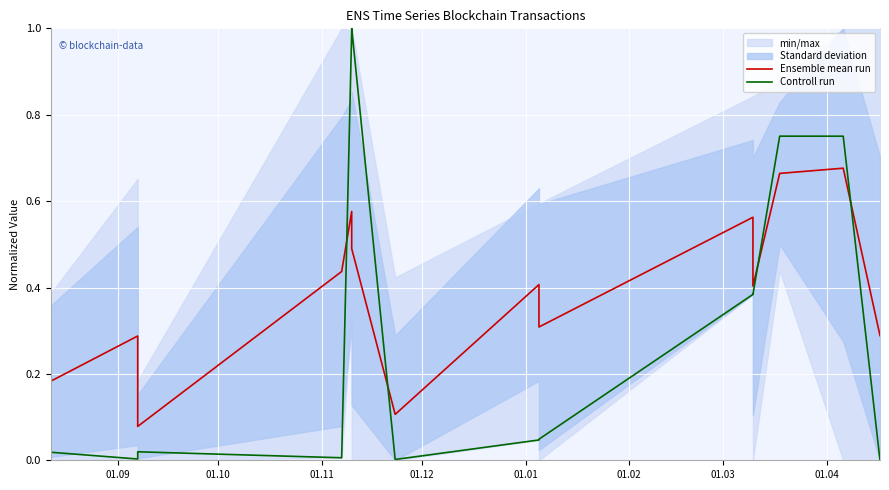

Which series has the largest total across all categories?

Ensemble mean run